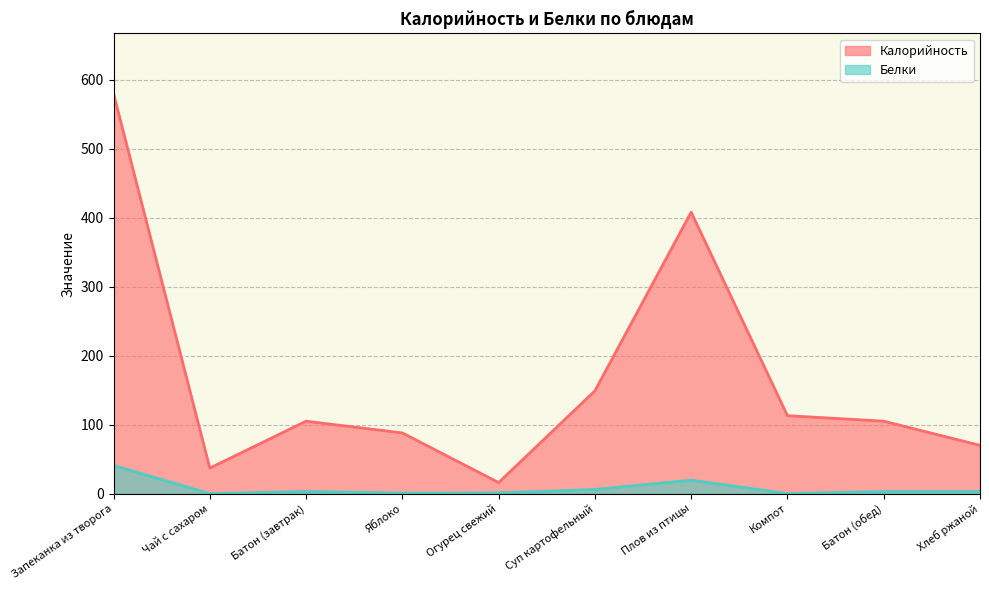

What is the maximum value shown in the chart?

580.0